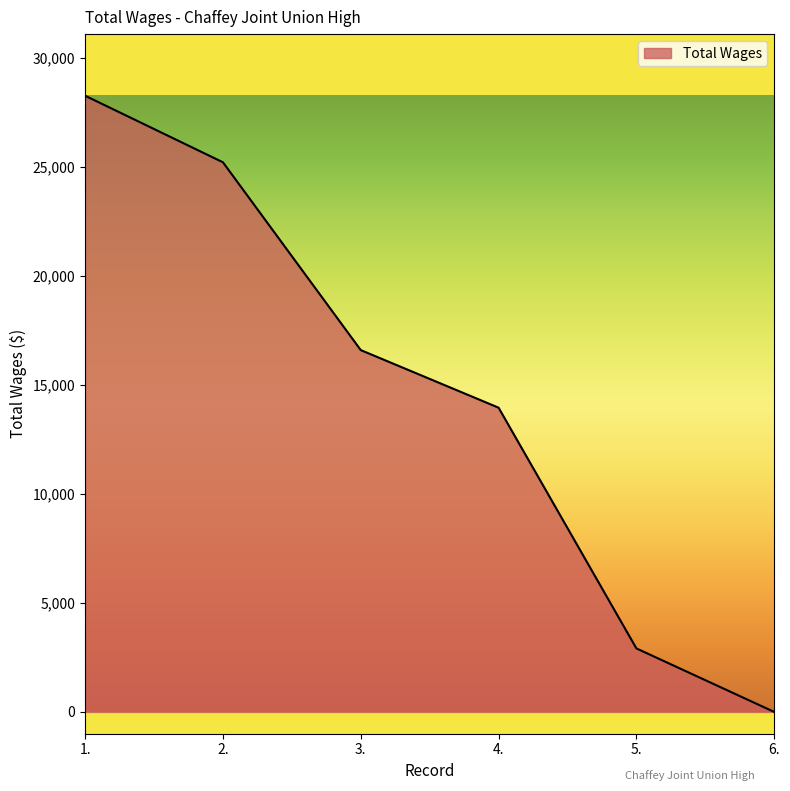

Which label corresponds to the largest value in the chart?

1.